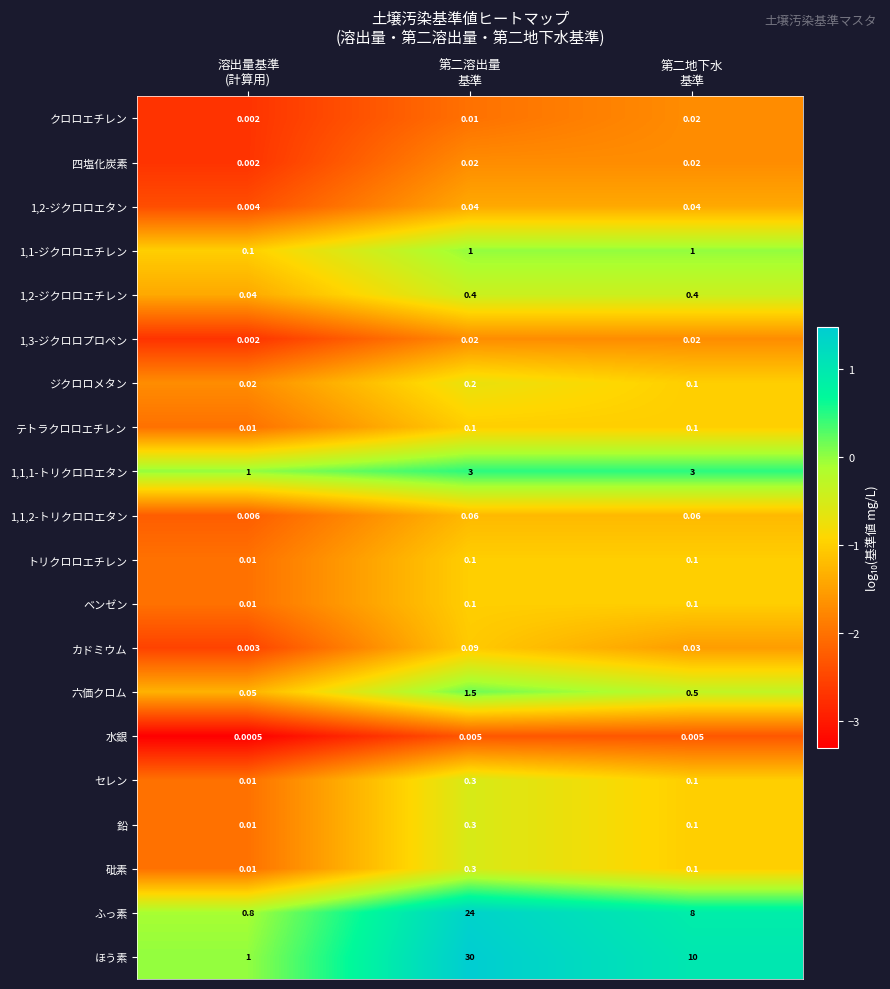

At which category does the chart reach its minimum across all series?

溶出量基準
(計算用)